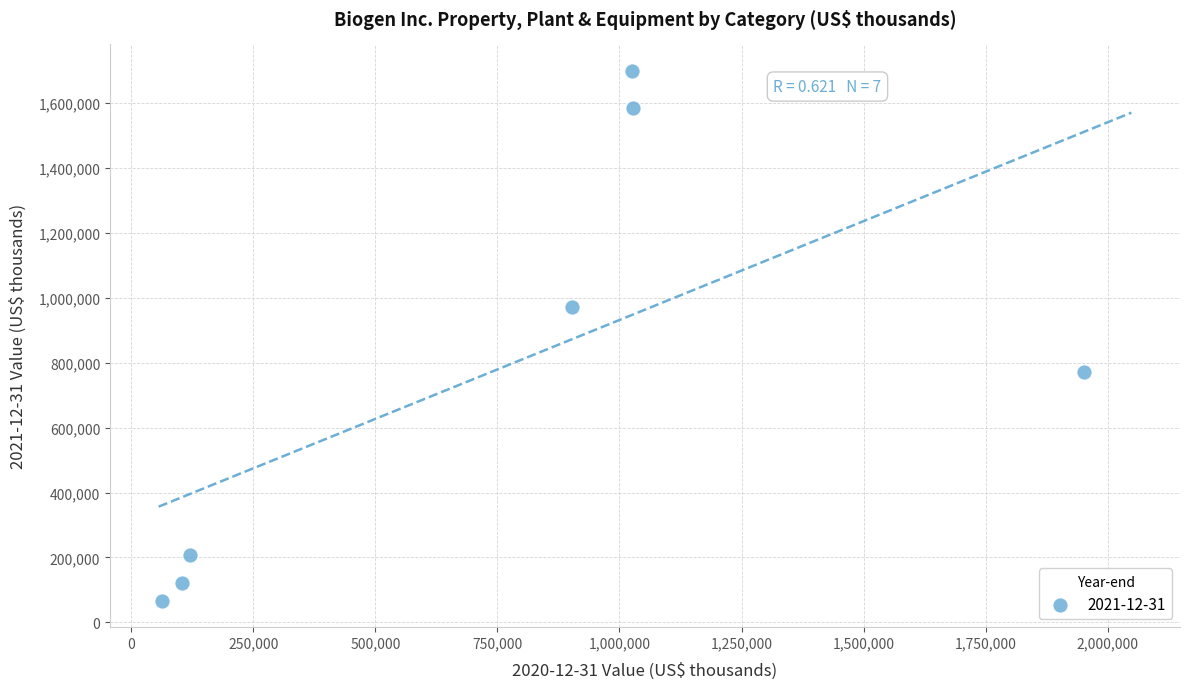

What Y value in the scatter plot is closest to 883550?

971600